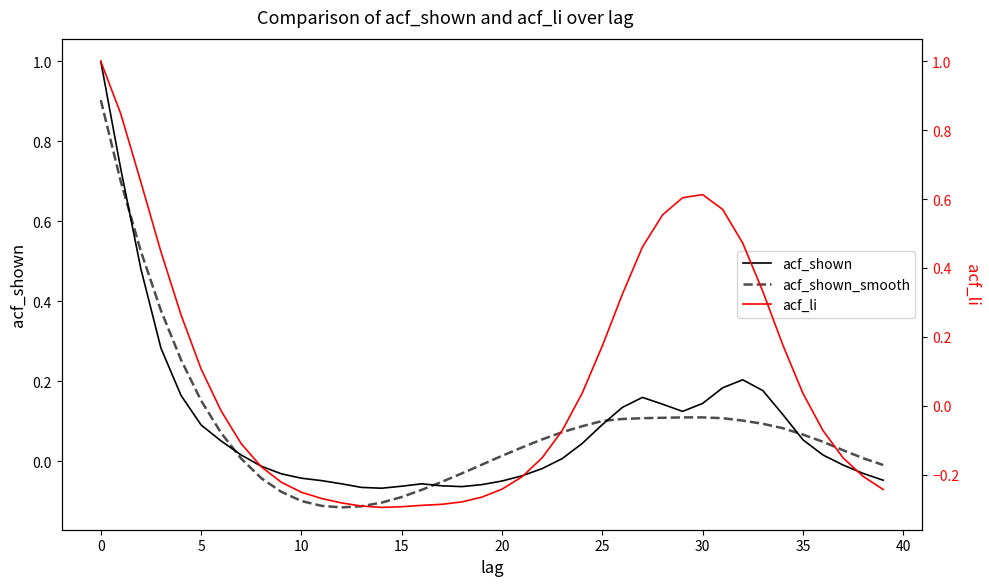

How many interior local valleys does the acf_li series have?

1